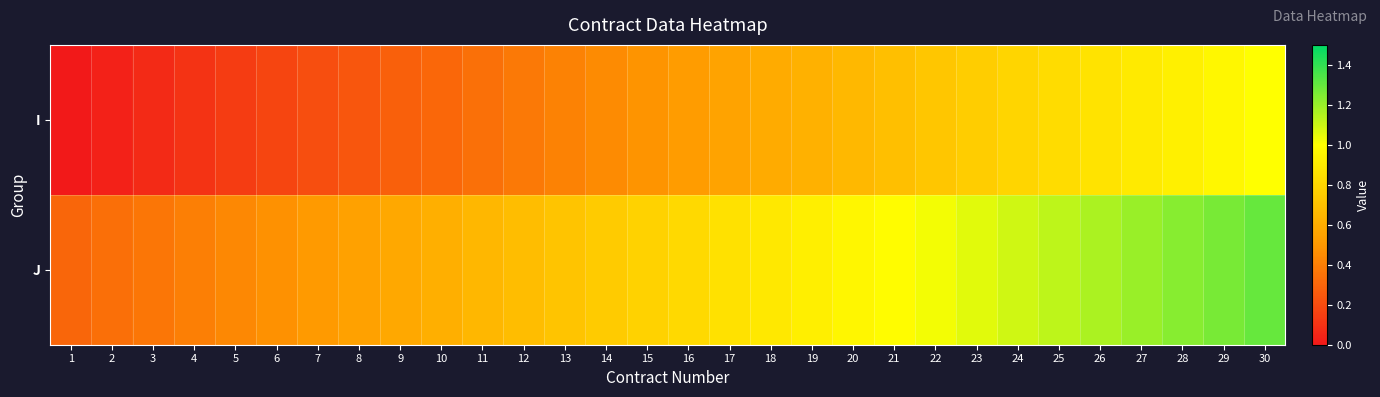

At how many categories does at least one series exceed 0?

30